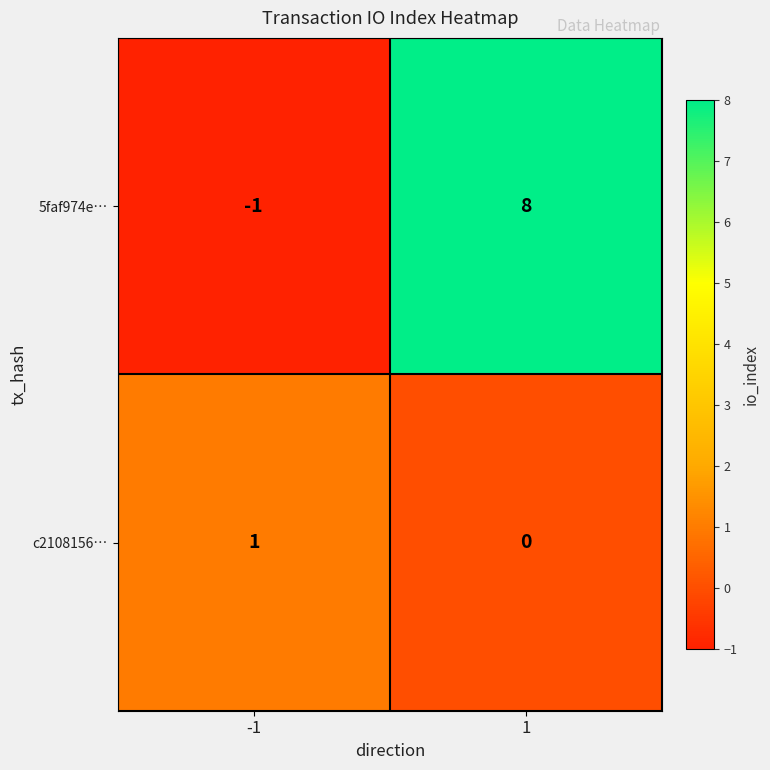

What is the sum of the 5faf974e… values at -1 and 1?

7